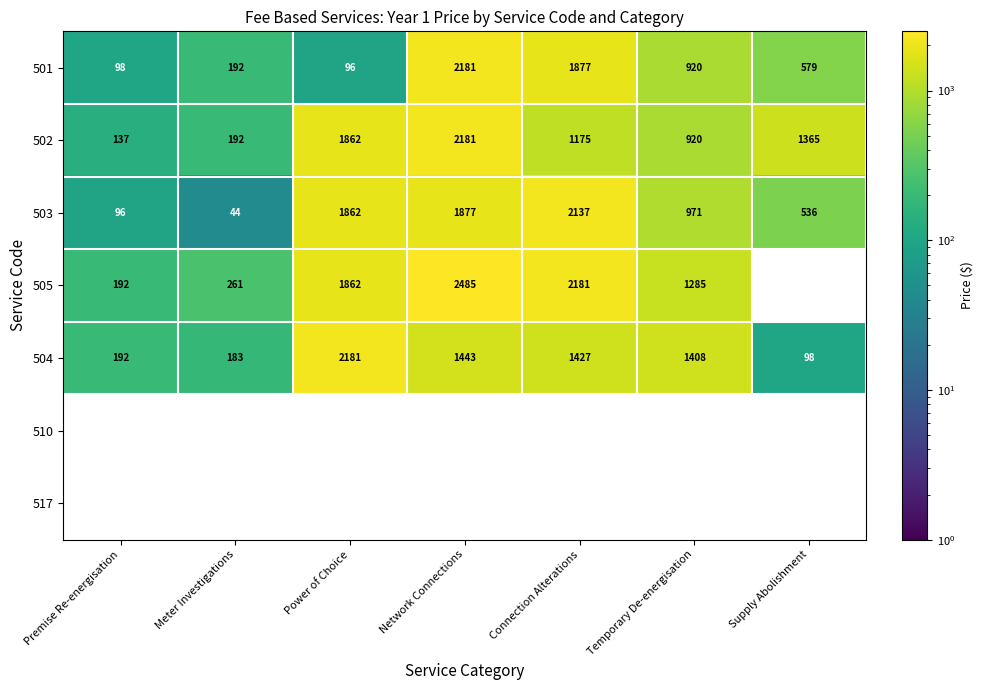

List the labels in order of 503 value, largest first.

Connection Alterations, Network Connections, Power of Choice, Temporary De-energisation, Supply Abolishment, Premise Re-energisation, Meter Investigations